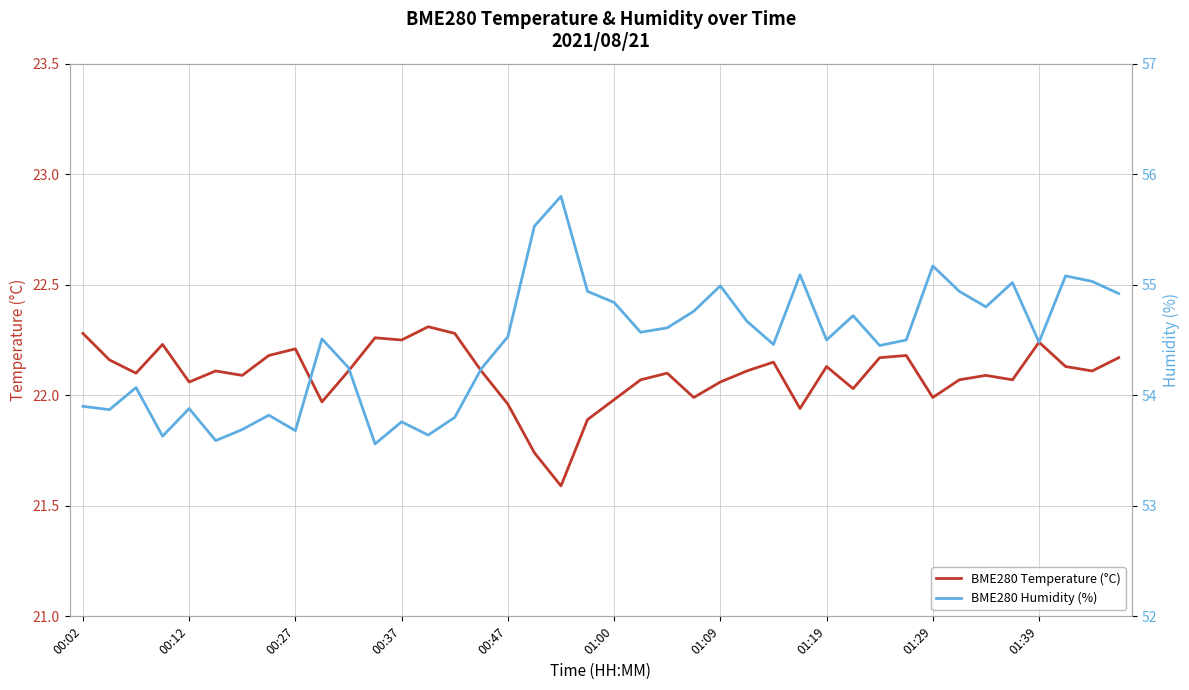

List the series in order of their overall mean, lowest first.

BME280 Temperature (°C), BME280 Humidity (%)